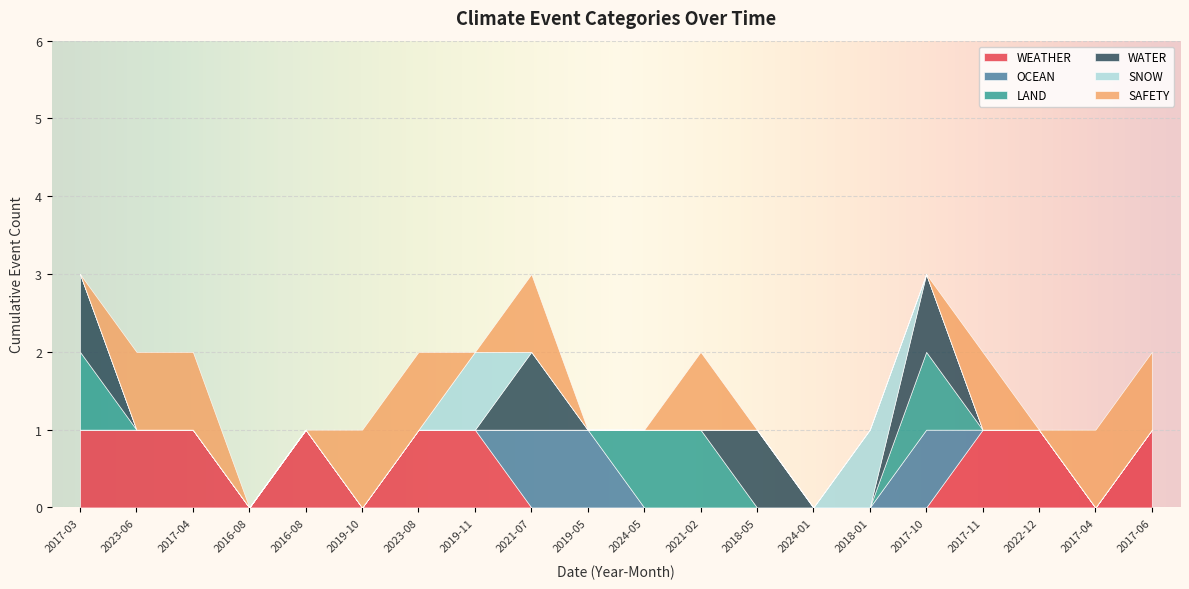

Reading left to right, list all the values displayed in this chart.

WEATHER: 1	1	1	0	1	0	1	1	0	0	0	0	0	0	0	0	1	1	0	1
OCEAN: 0	0	0	0	0	0	0	0	1	1	0	0	0	0	0	1	0	0	0	0
LAND: 1	0	0	0	0	0	0	0	0	0	1	1	0	0	0	1	0	0	0	0
WATER: 1	0	0	0	0	0	0	0	1	0	0	0	1	0	0	1	0	0	0	0
SNOW: 0	0	0	0	0	0	0	1	0	0	0	0	0	0	1	0	0	0	0	0
SAFETY: 0	1	1	0	0	1	1	0	1	0	0	1	0	0	0	0	1	0	1	1